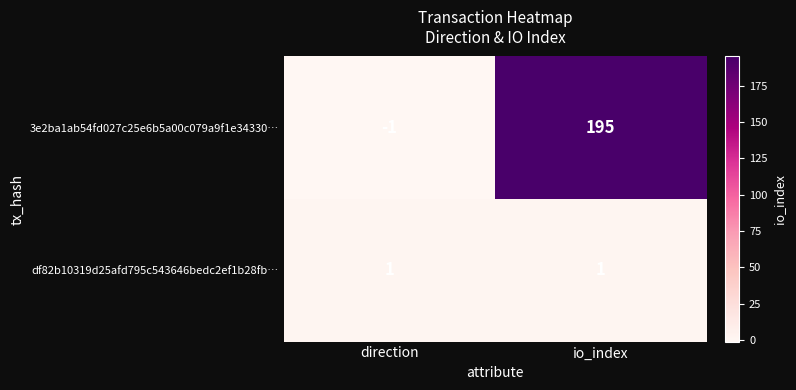

Which category has the highest value in the 3e2ba1ab54fd027c25e6b5a00c079a9f1e34330… series?

io_index